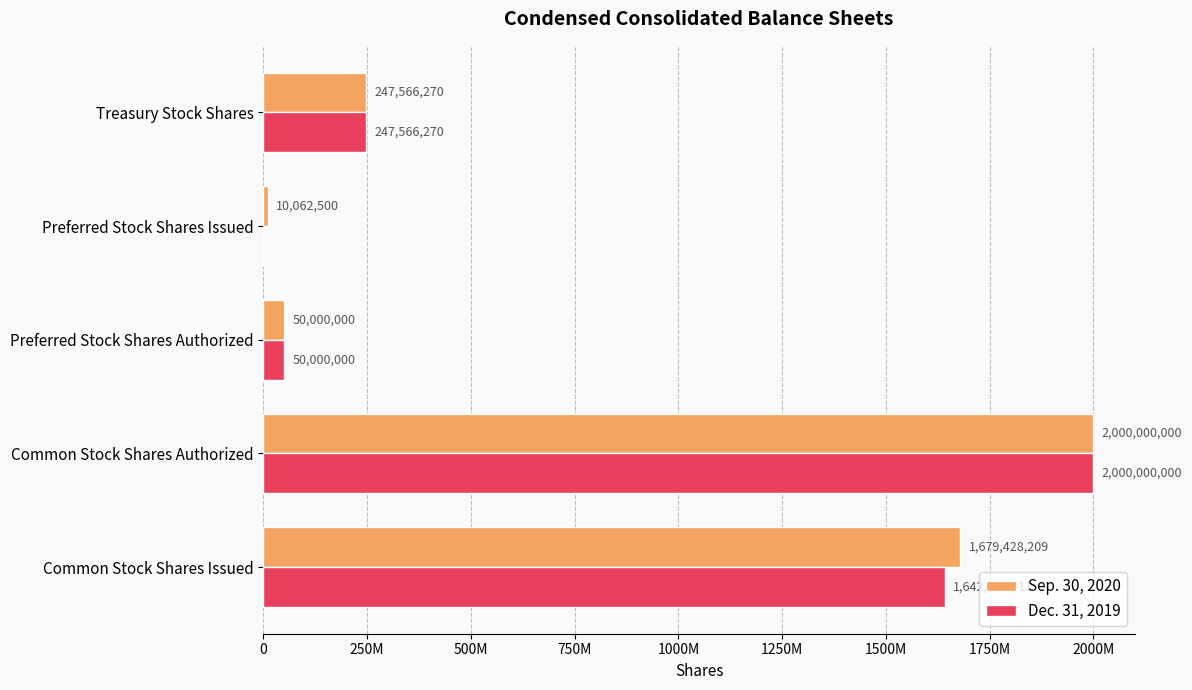

What are all the series names shown in the legend?

Sep. 30, 2020, Dec. 31, 2019